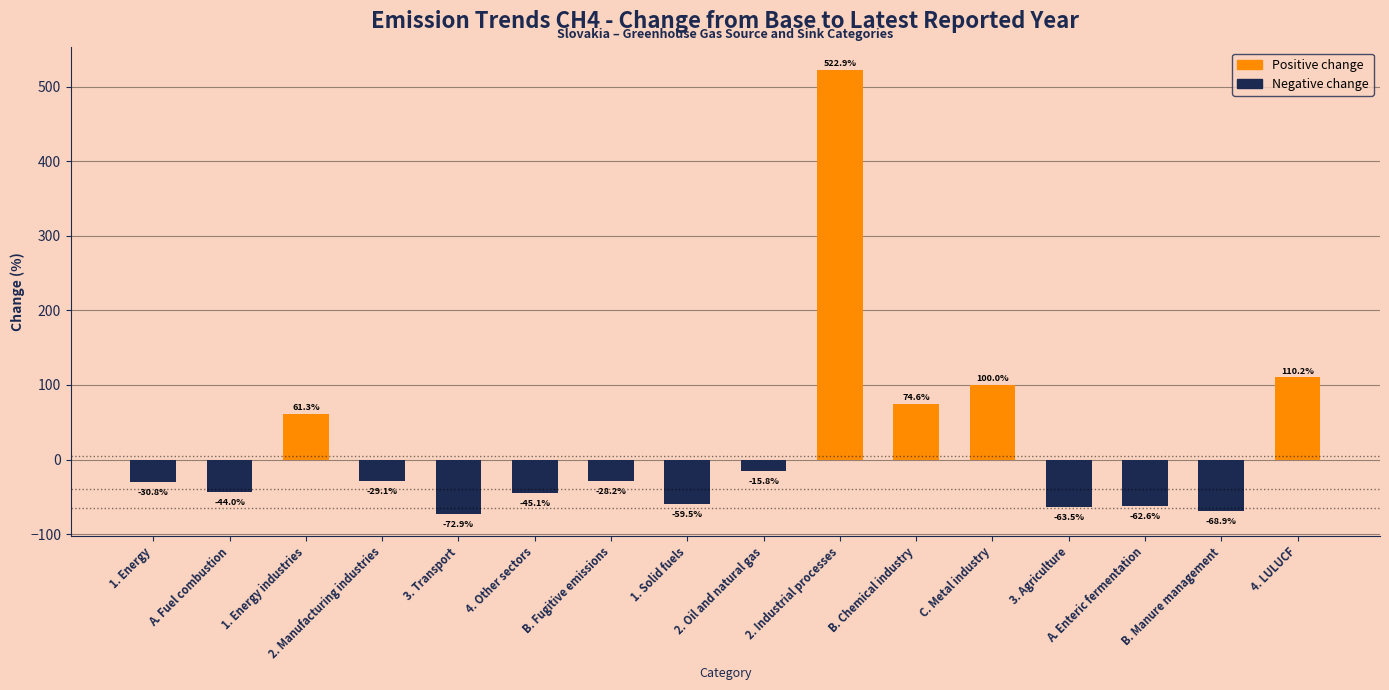

Count the number of data series in this chart.

1